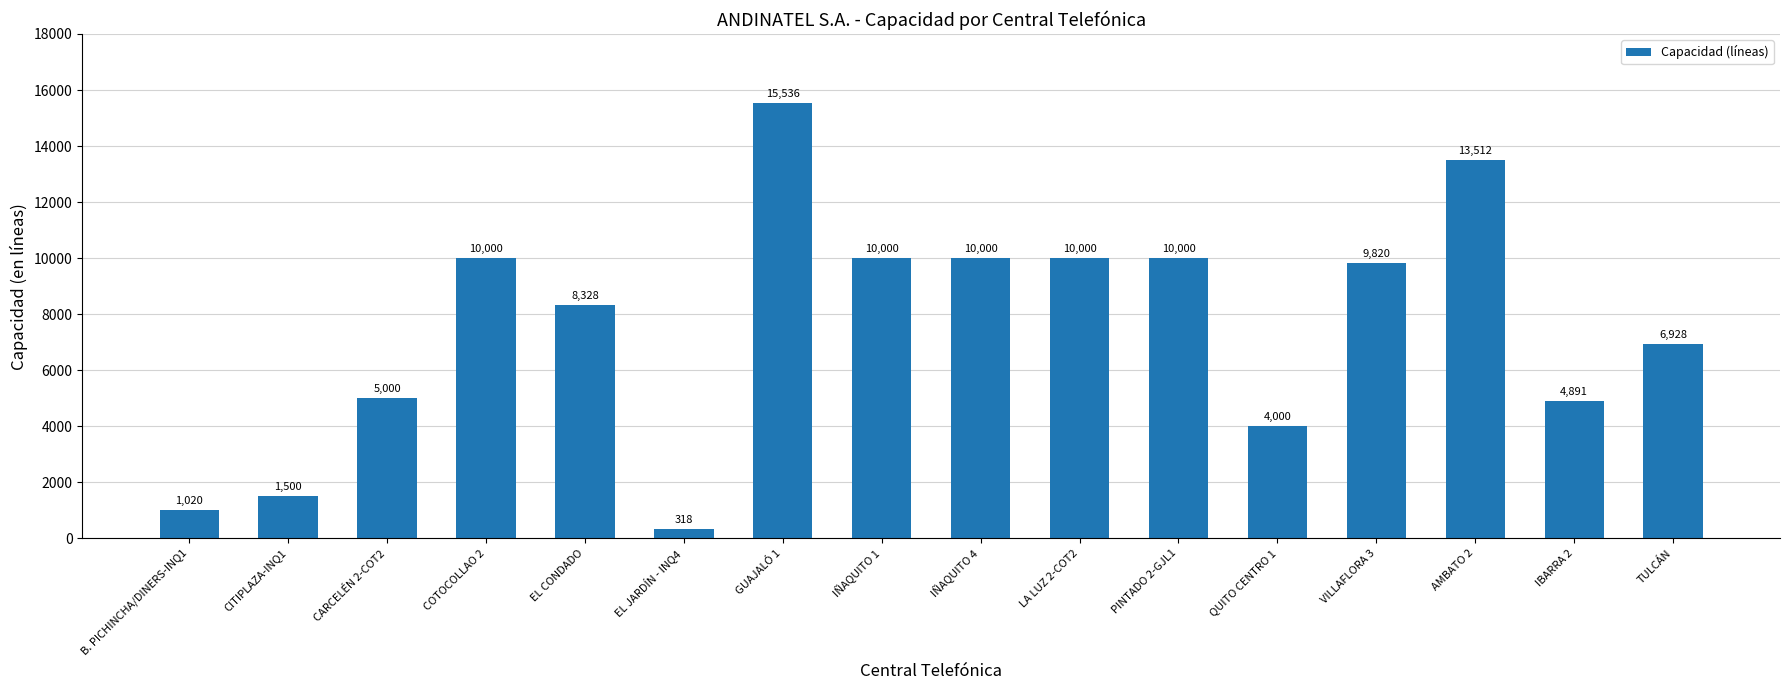

How many bars are there in total?

16